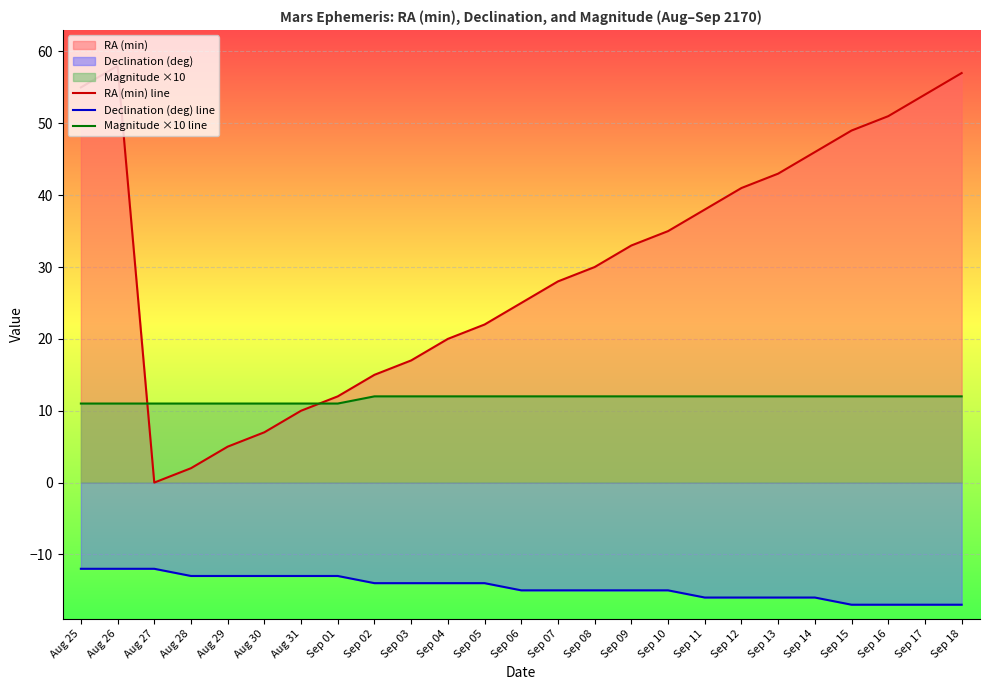

At how many categories does at least one series exceed 53?

4